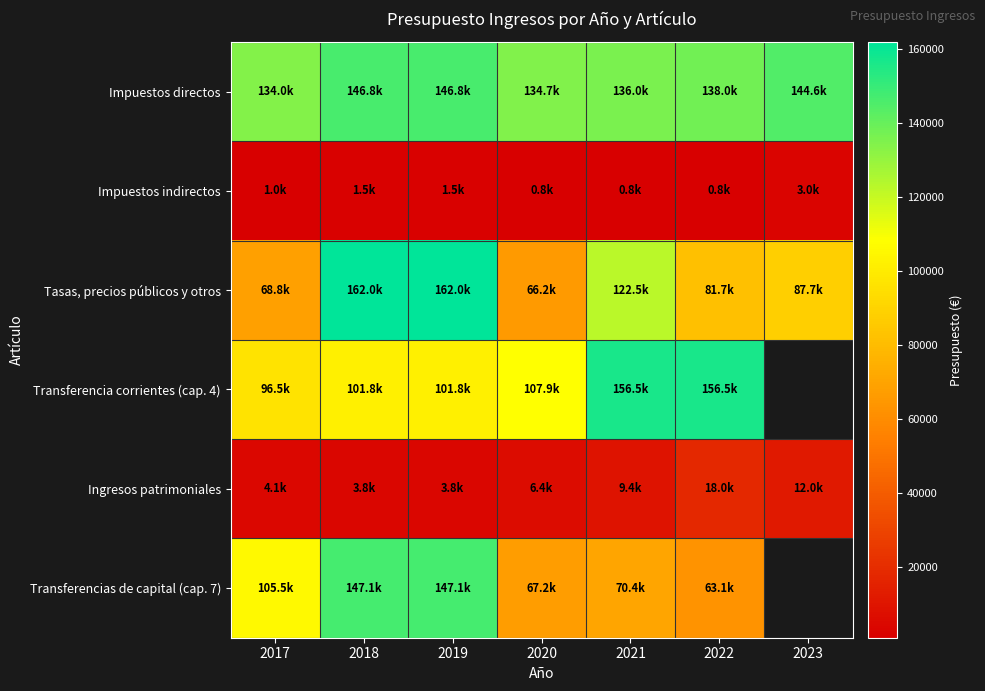

Which has a higher value, 2019 or 2017?

2019